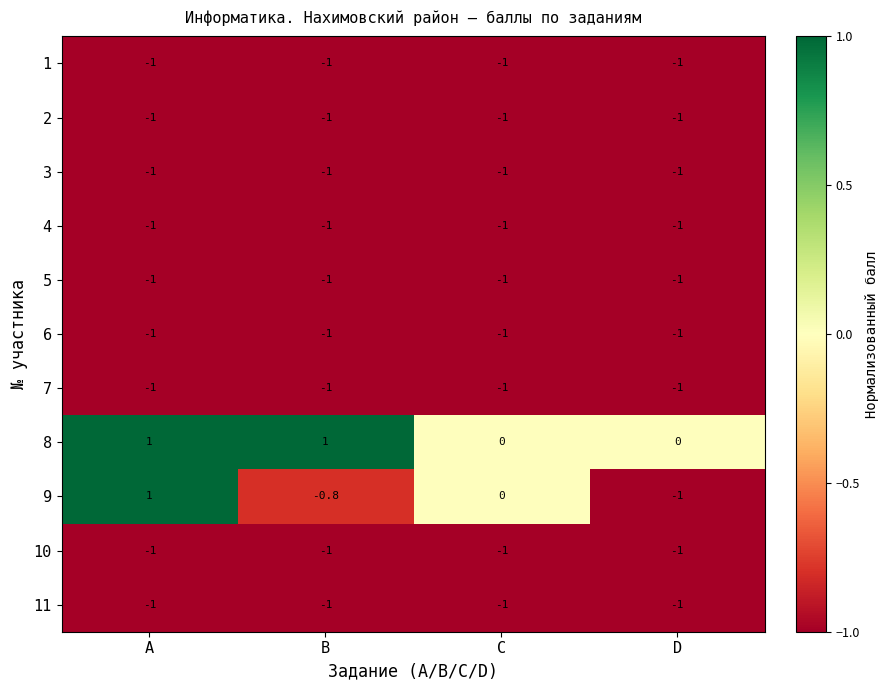

Is it true that 10 equals -1.7 at B?

False